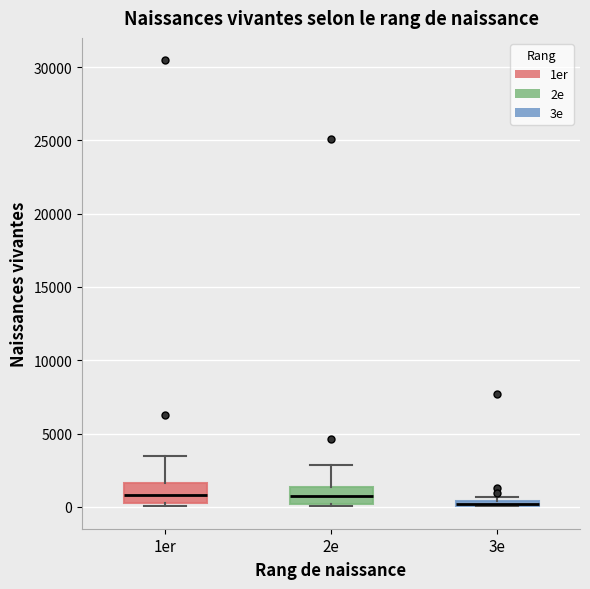

Where is the upper edge of the box for 2e on the y-axis? The values are not printed on the chart, so give them approximately, as read against the axis.

1500